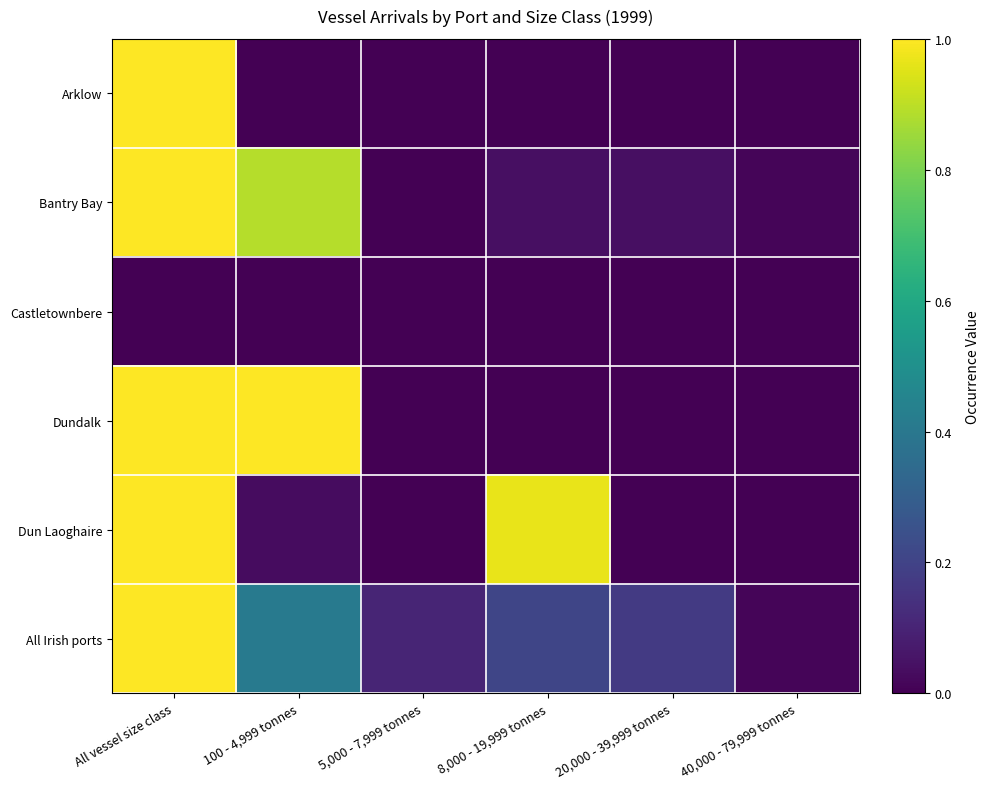

Between All vessel size class and 20,000 - 39,999 tonnes, which series saw the biggest shift?

Arklow